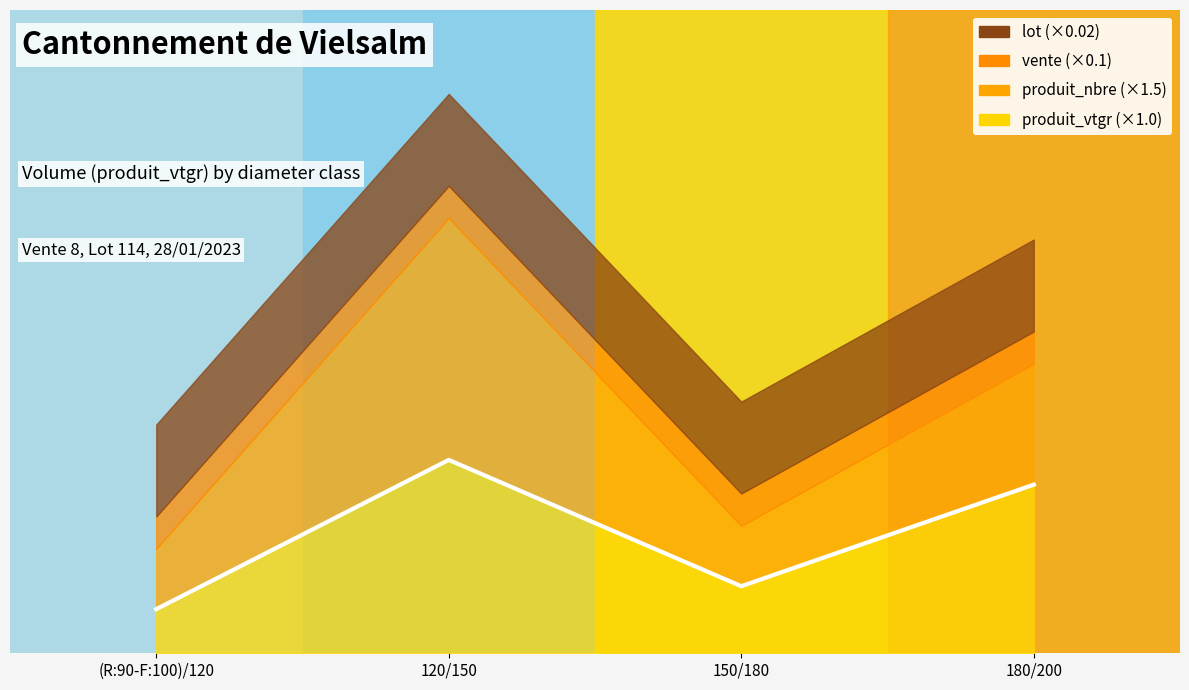

Where is the data nearest to the value 2?

150/180